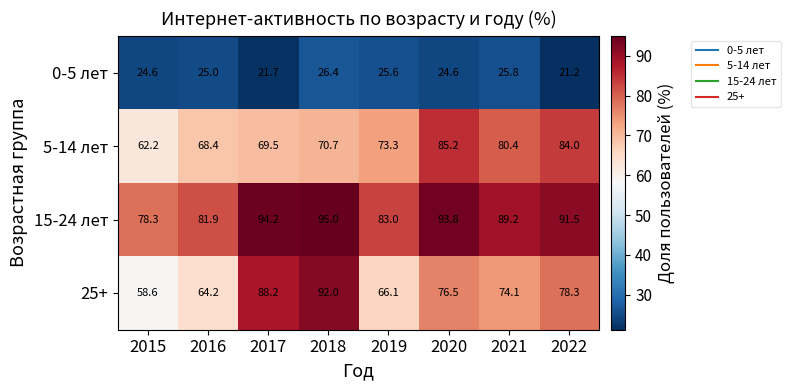

What value does the 15-24 лет series have at 2018?

95.0